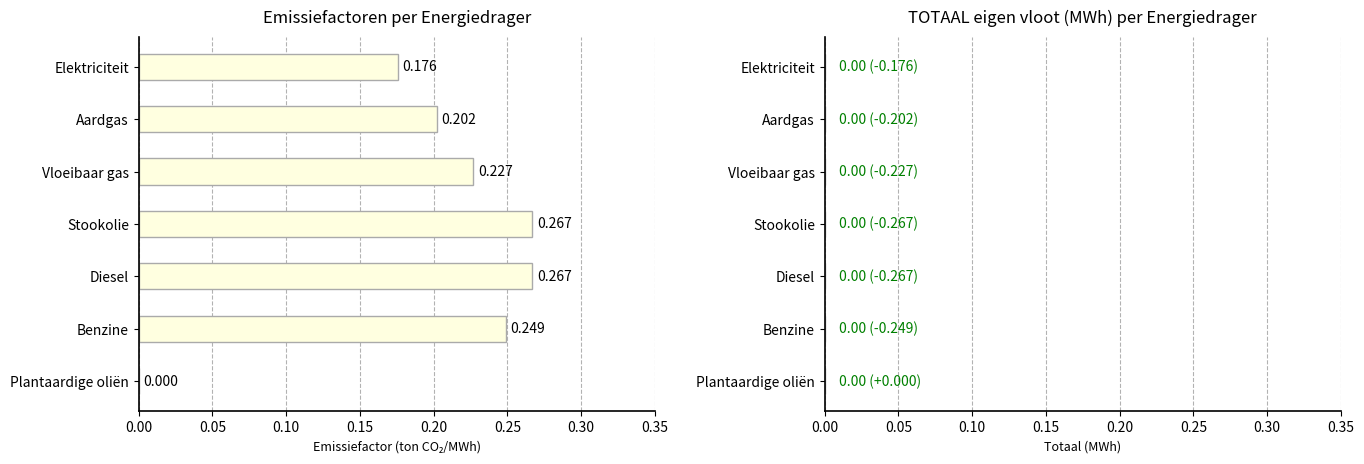

At which label is the value closest to 0?

Plantaardige oliën